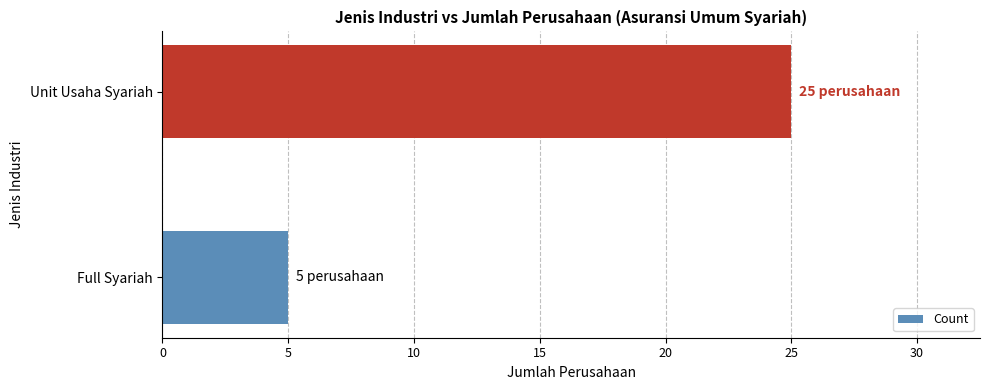

At which label is the value closest to 15?

Full Syariah